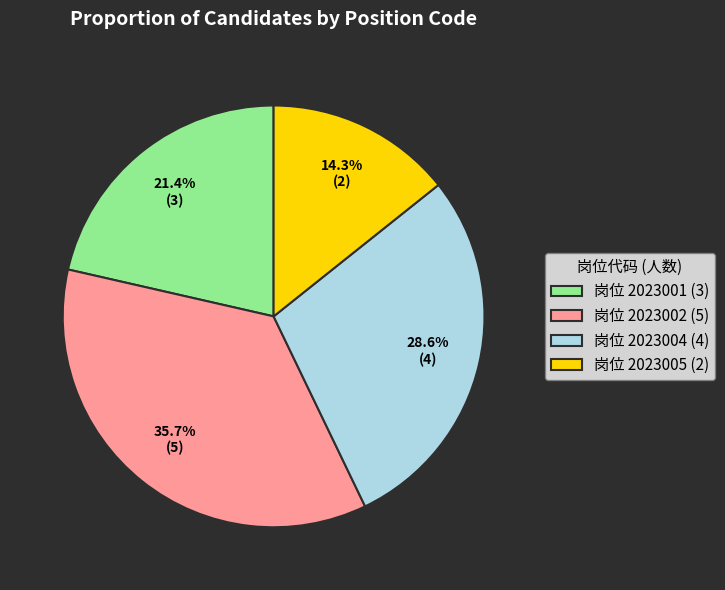

Rank the categories by value from lowest to highest.

岗位 2023005 (2), 岗位 2023001 (3), 岗位 2023004 (4), 岗位 2023002 (5)